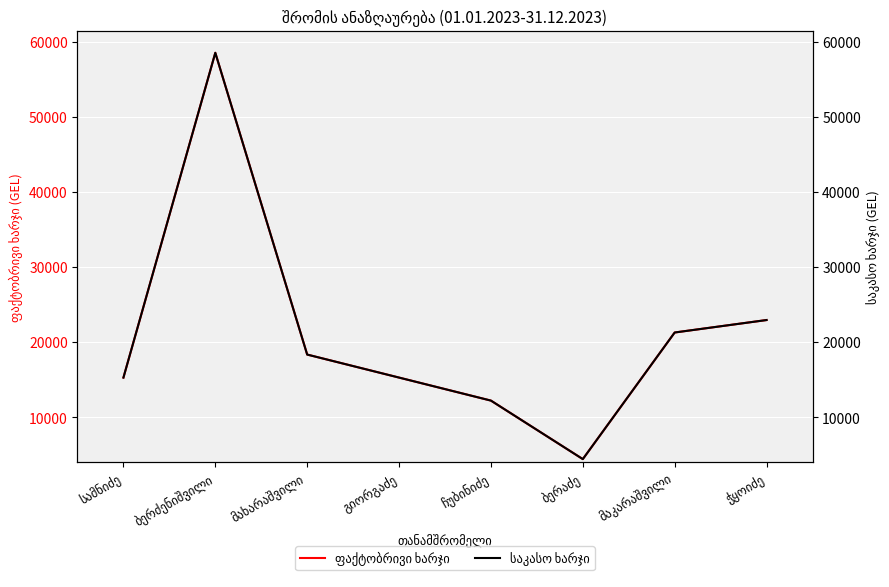

How many series are shown in this chart?

2